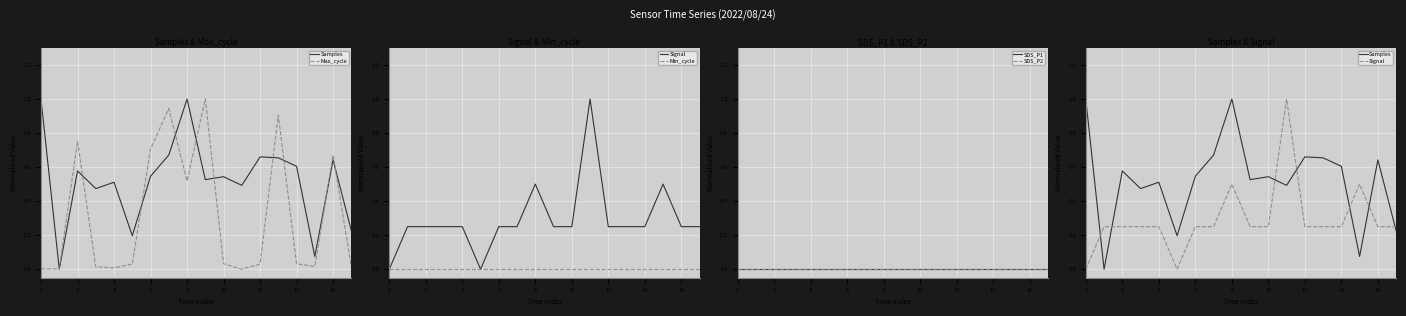

How many lines are shown in the chart?

6